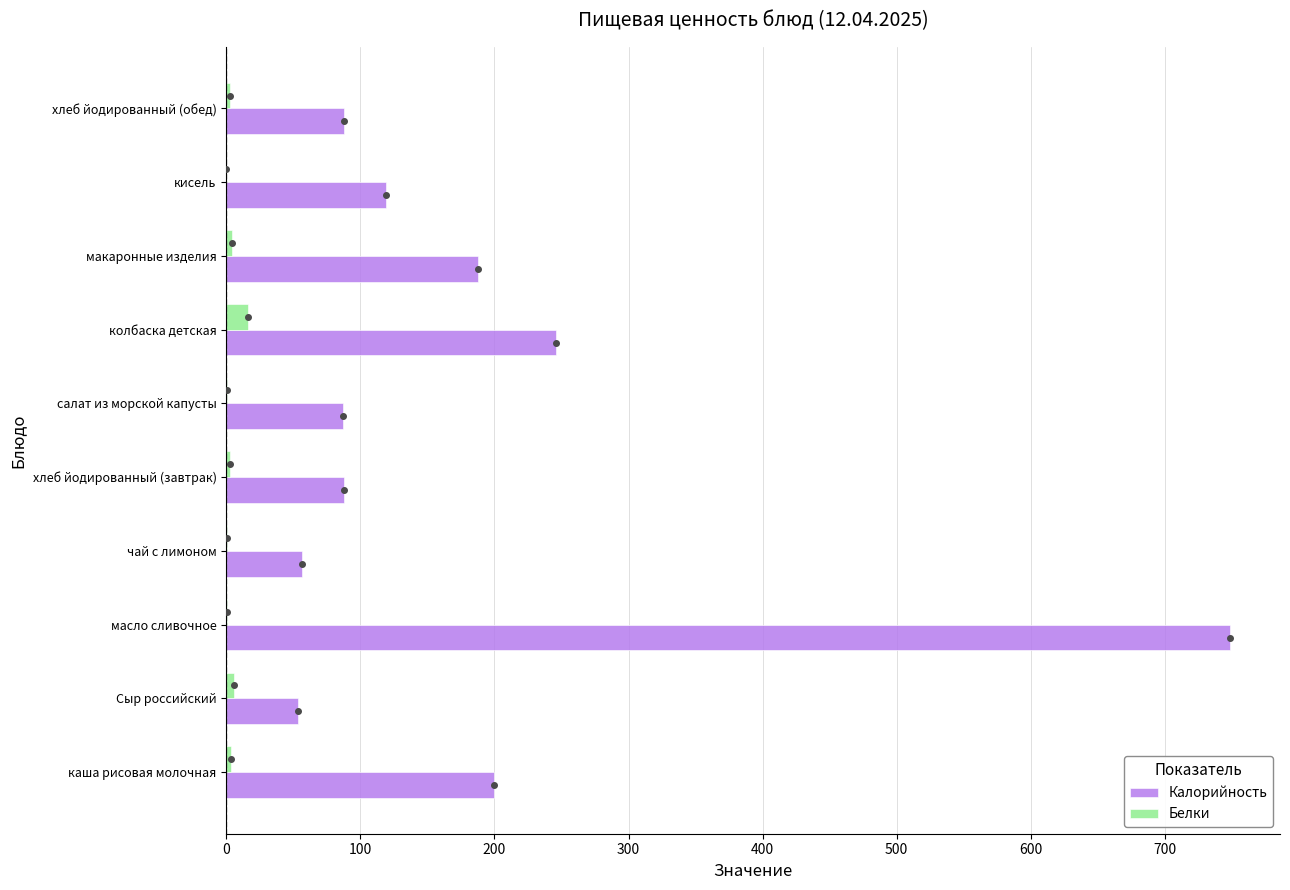

What is the greatest value displayed?

748.5